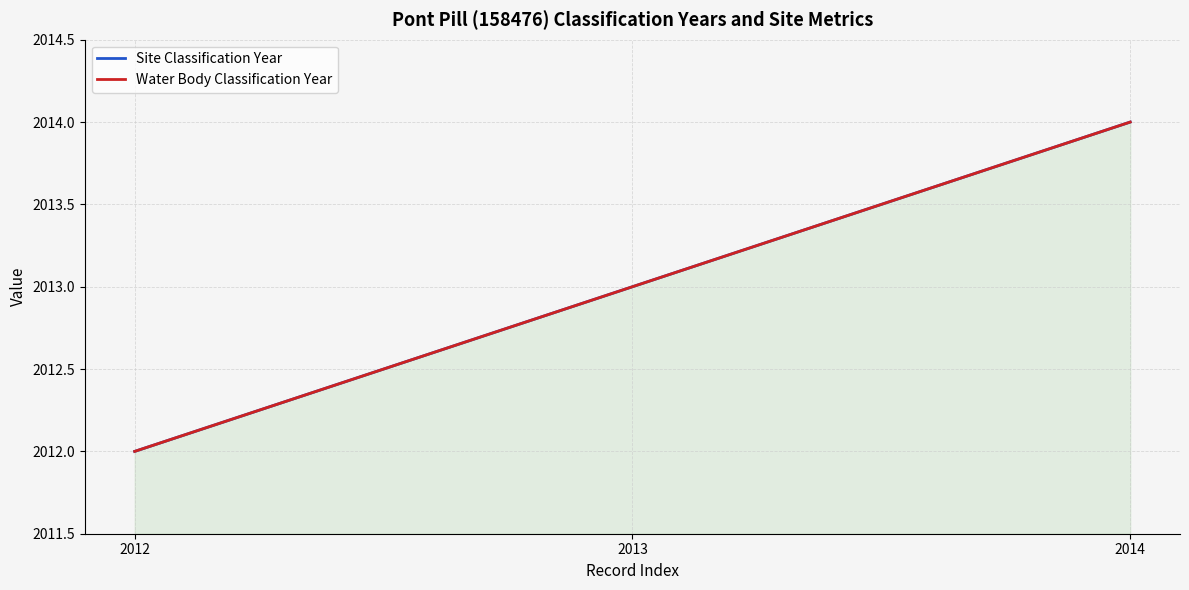

How many data points does each series have?

3